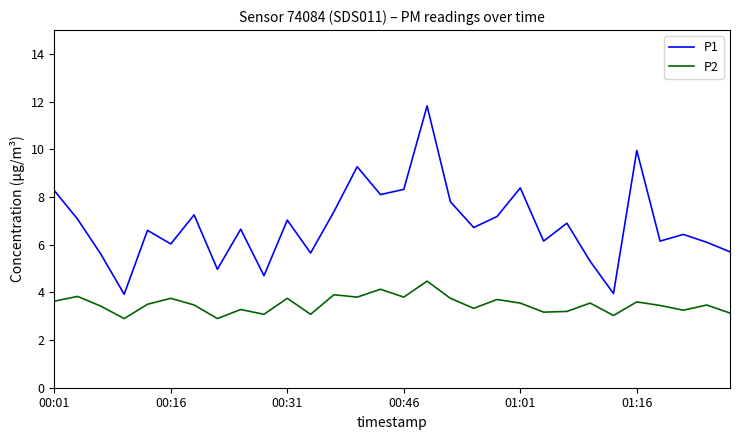

What is the minimum value shown in the chart?

2.9